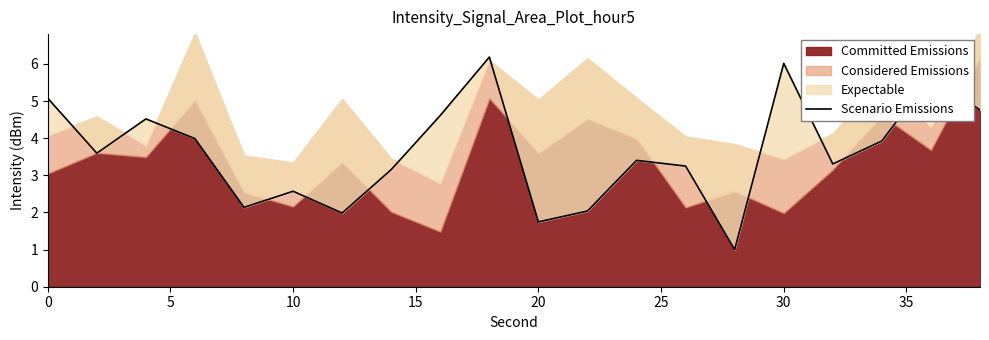

The value at 19 is 8.1. True or false?

False